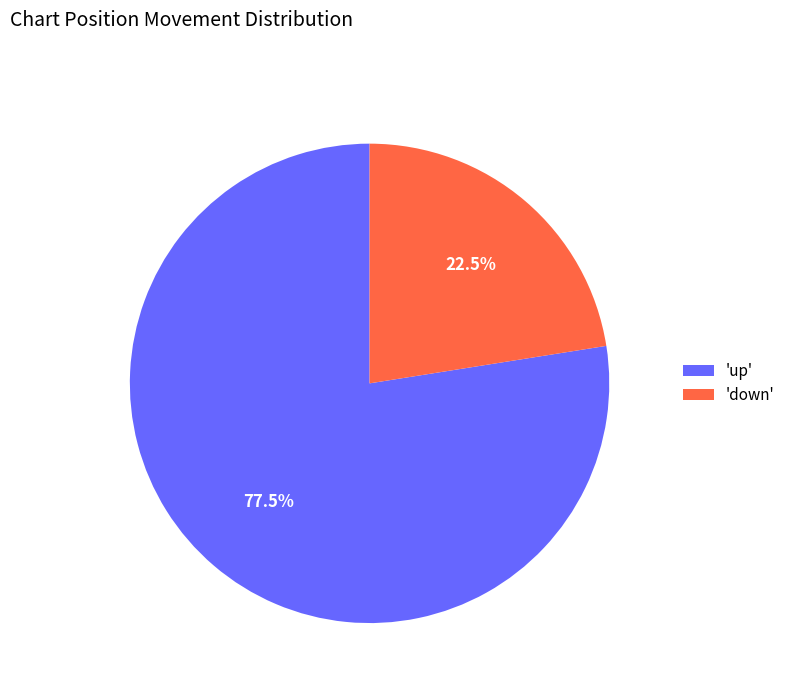

Rank the categories by value from lowest to highest.

'down', 'up'